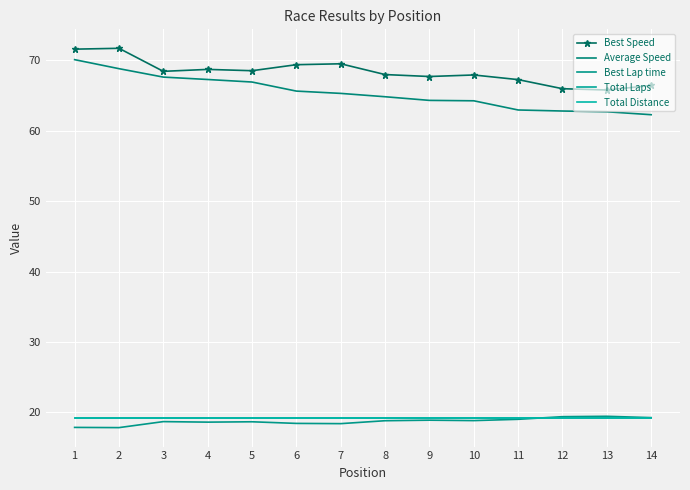

At which category does the chart reach its minimum across all series?

2